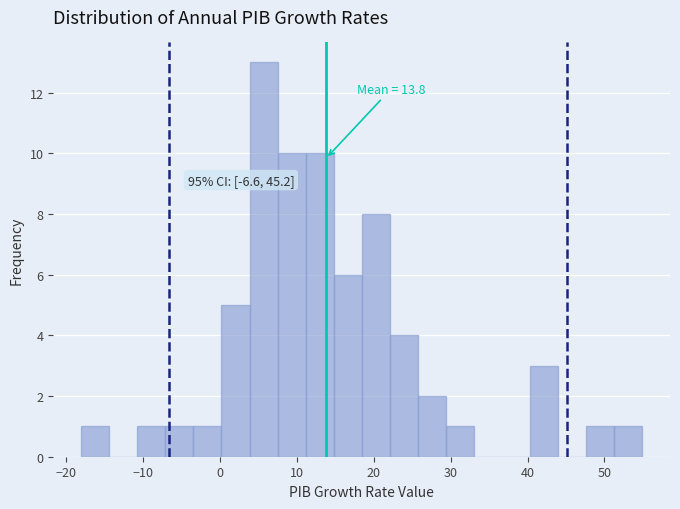

Read against the x-axis, roughly where is the centre of the tallest bar?

6